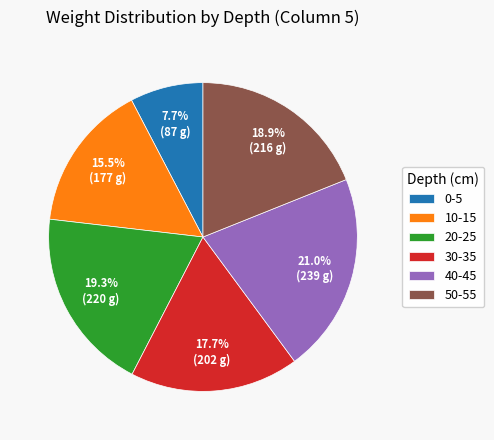

Does 40-45 account for over 50% of the chart?

No